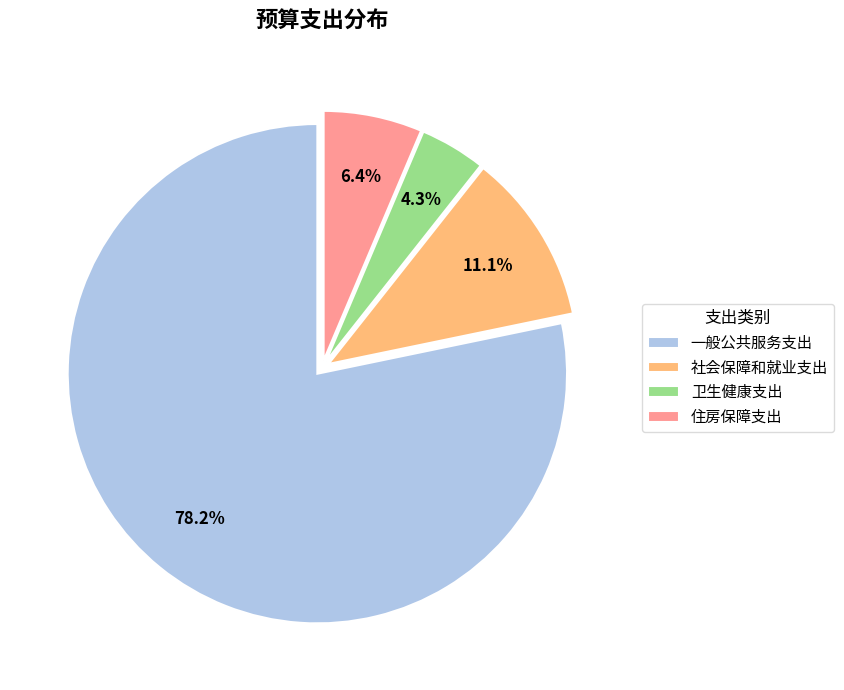

Count the number of slices in the pie.

4